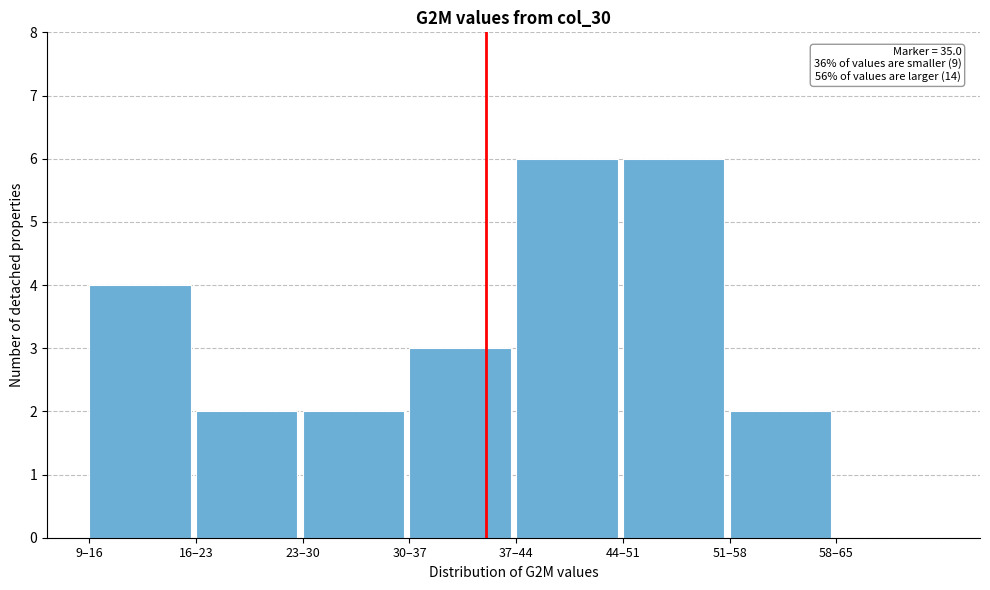

Reading right to left, extract all data points from this chart.

58–65=0	51–58=2	44–51=6	37–44=6	30–37=3	23–30=2	16–23=2	9–16=4